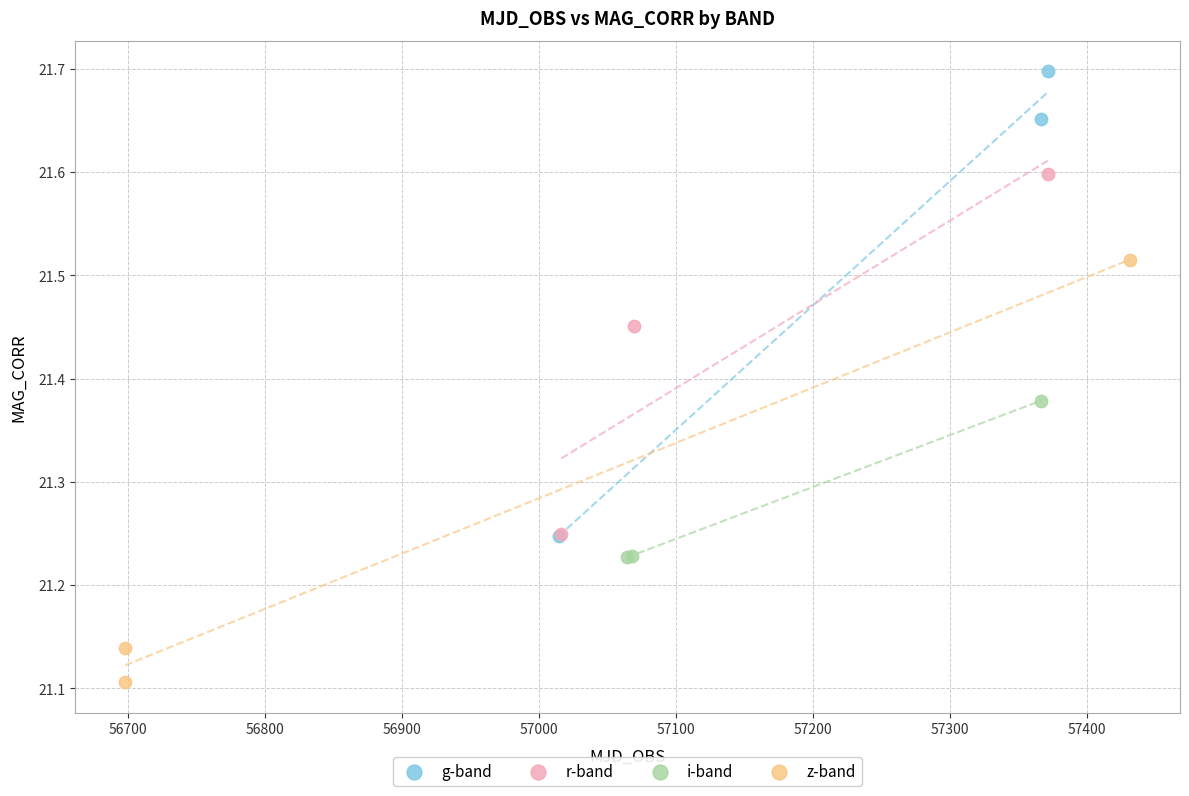

What are all the series names shown in the legend?

g-band, r-band, i-band, z-band